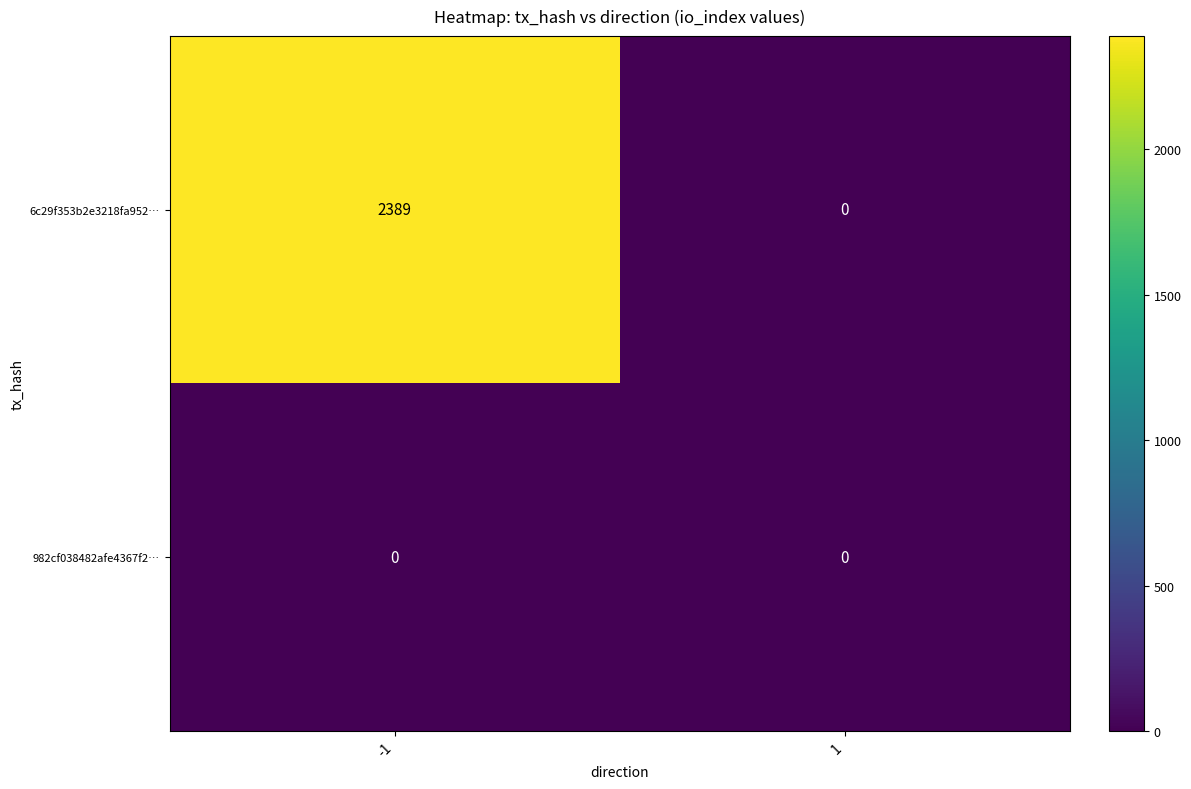

What is the total value across all series at -1?

2389